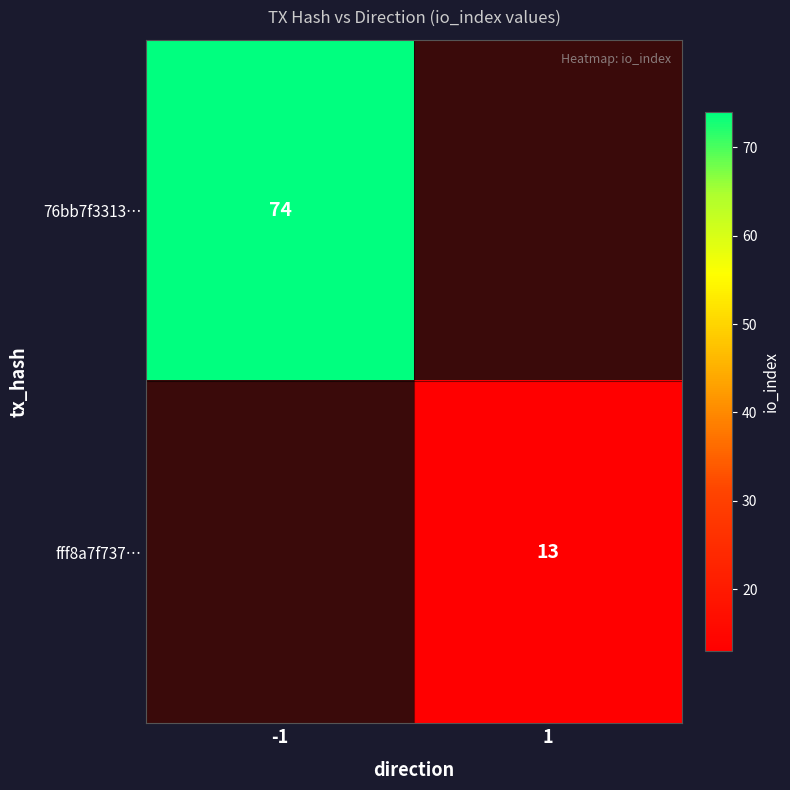

The value of fff8a7f737… at 1 is 13. True or false?

True